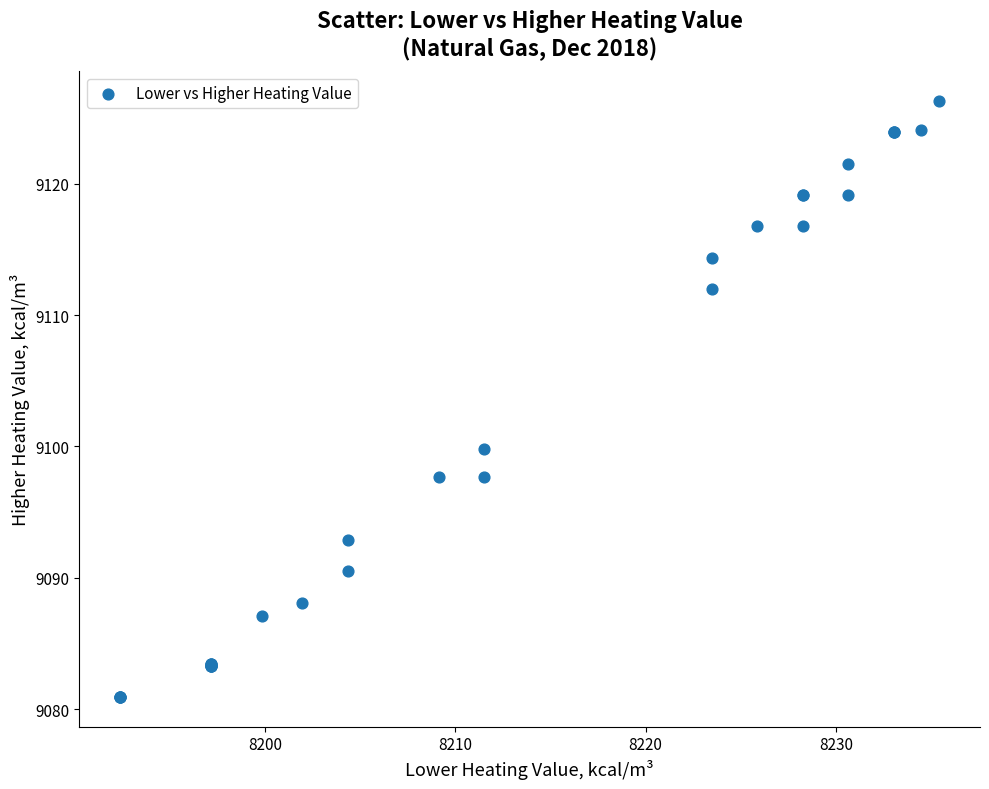

What Y value in the scatter plot is closest to 9103?

9099.8